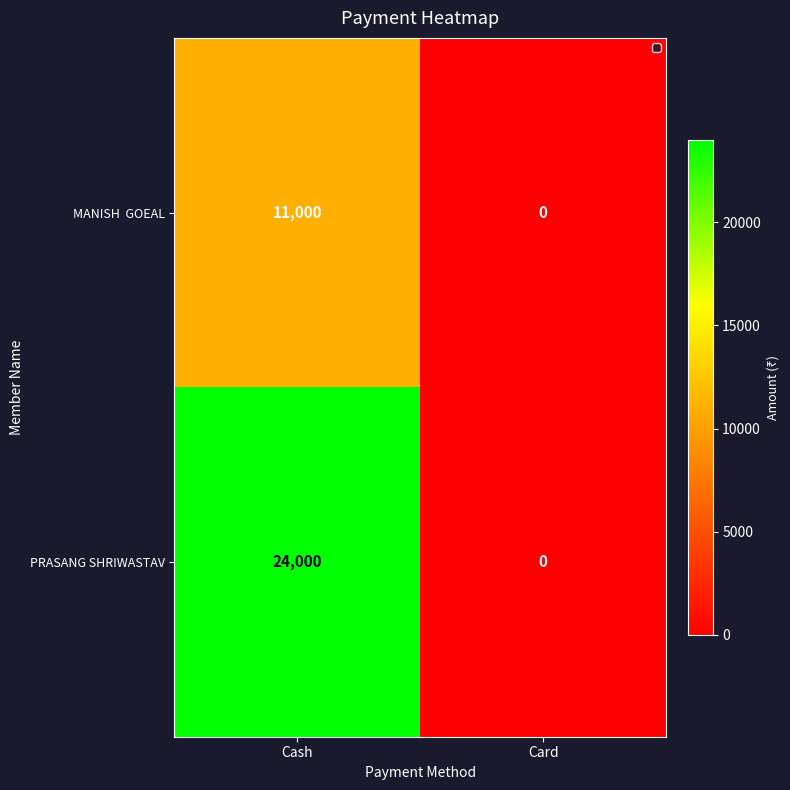

Which series has the largest total across all categories?

PRASANG SHRIWASTAV